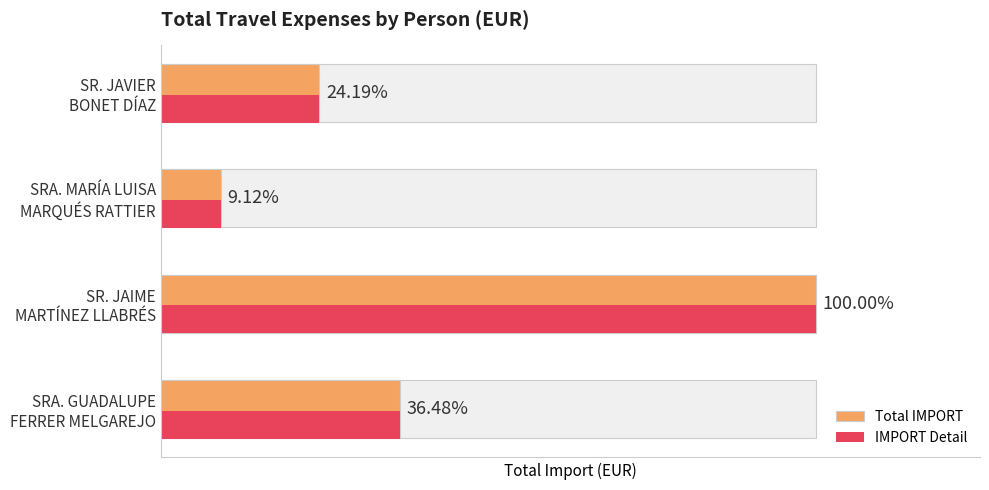

How many distinct data groups are displayed?

2